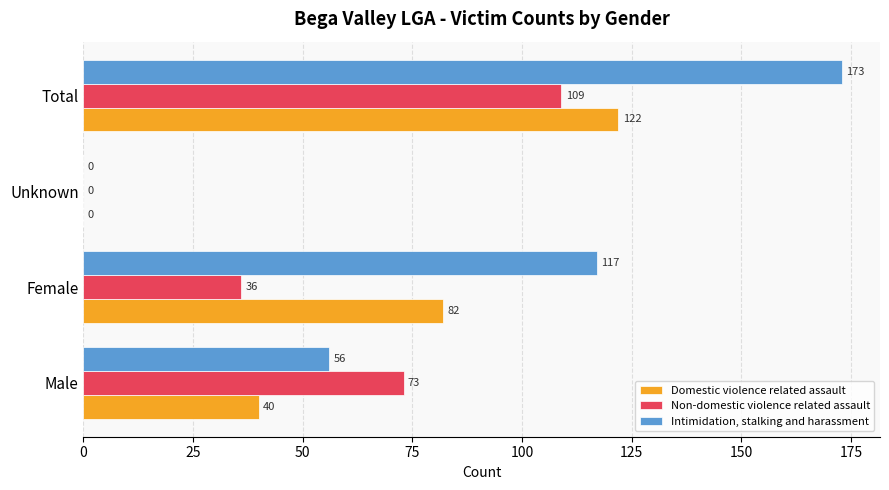

How many values in Intimidation, stalking and harassment are above zero?

3